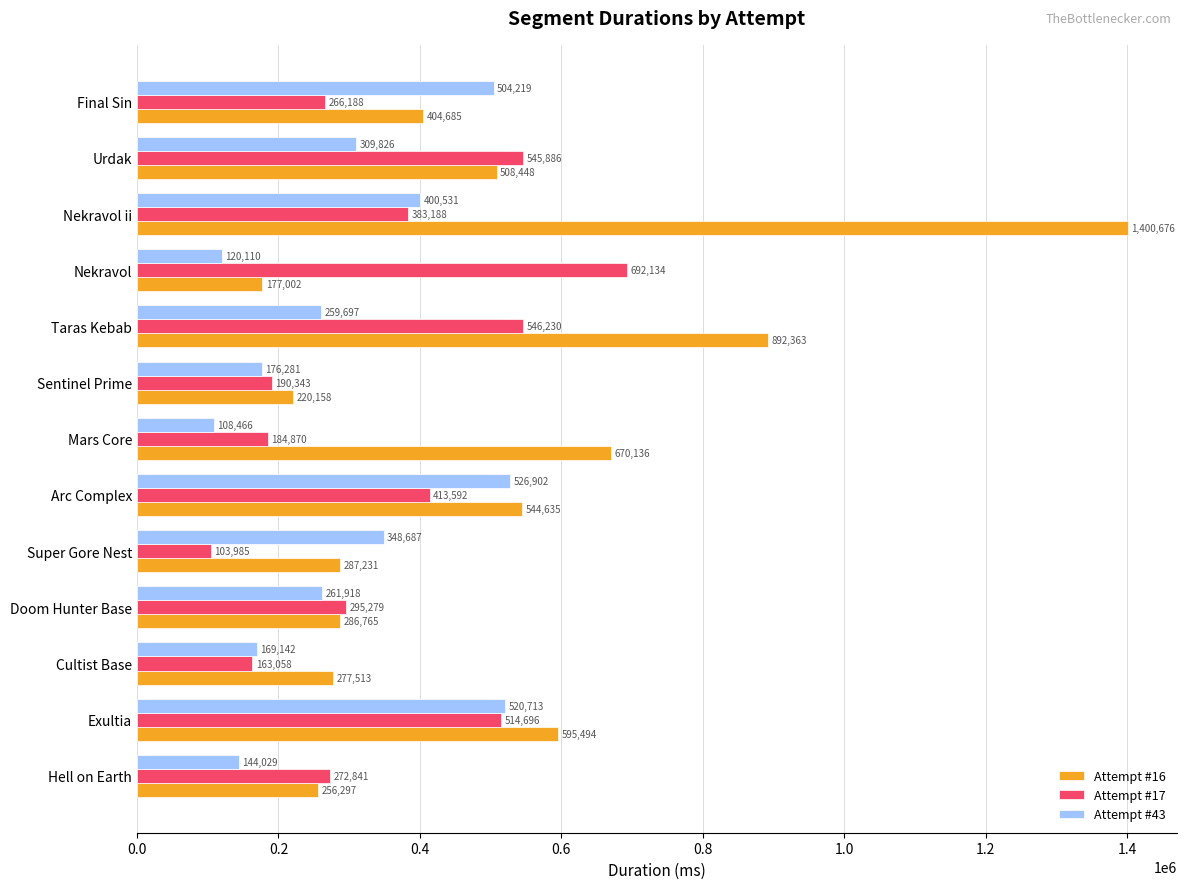

Which series has the largest total across all categories?

Attempt #16